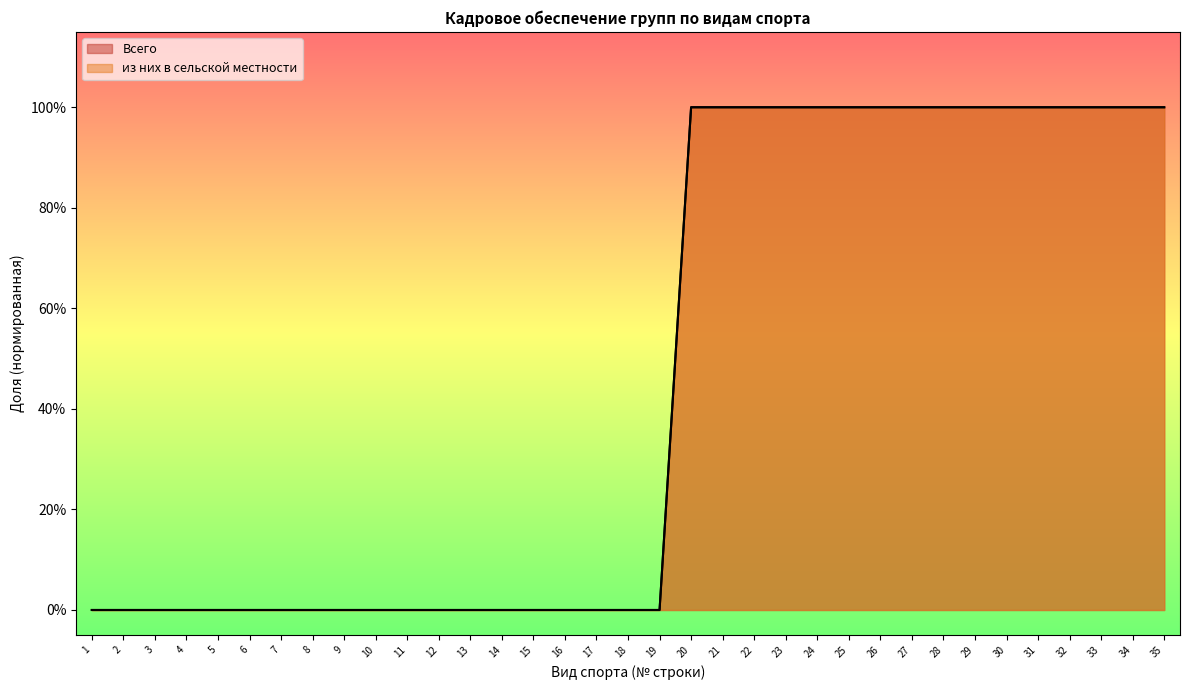

True or false: Всего and из них в сельской местности cross at least once.

False